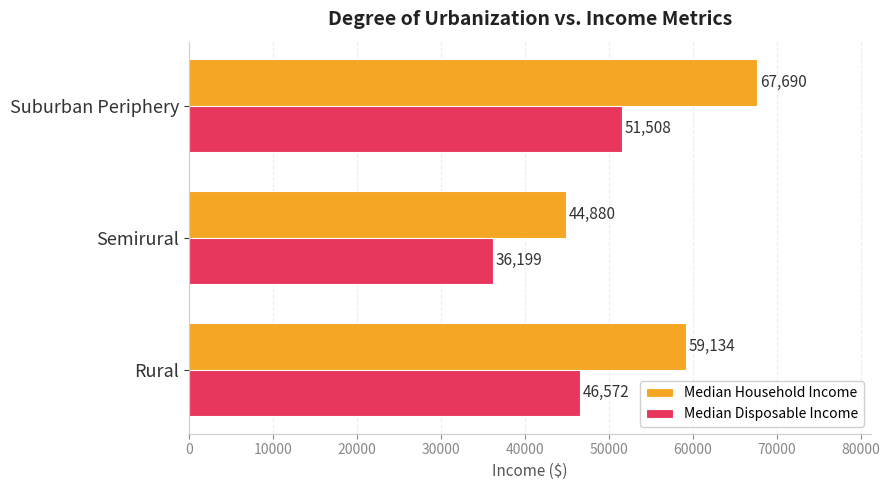

At how many categories does at least one series exceed 37290?

3